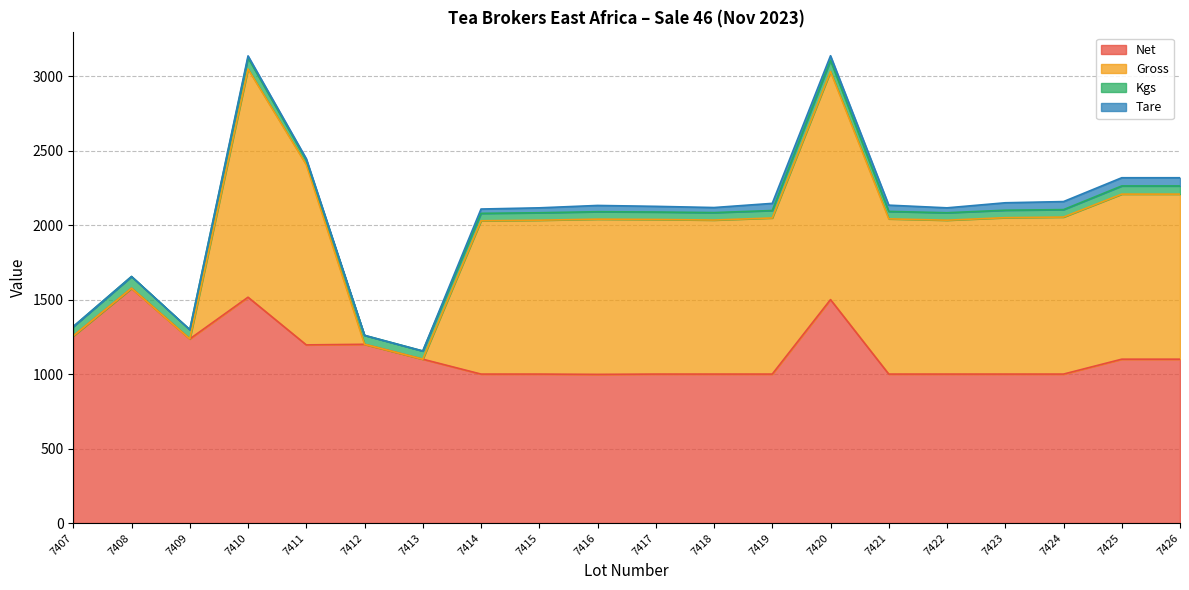

At which label is Net closest to 1287?

7407